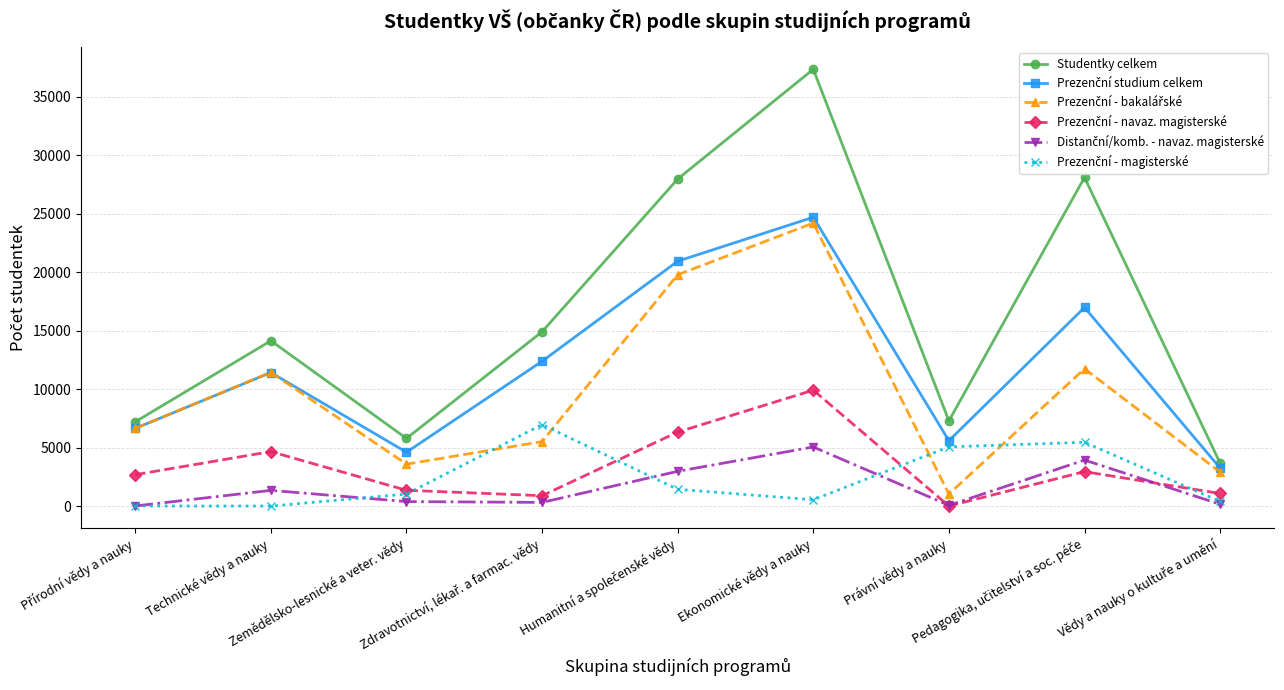

Which series has the widest spread of values?

Studentky celkem